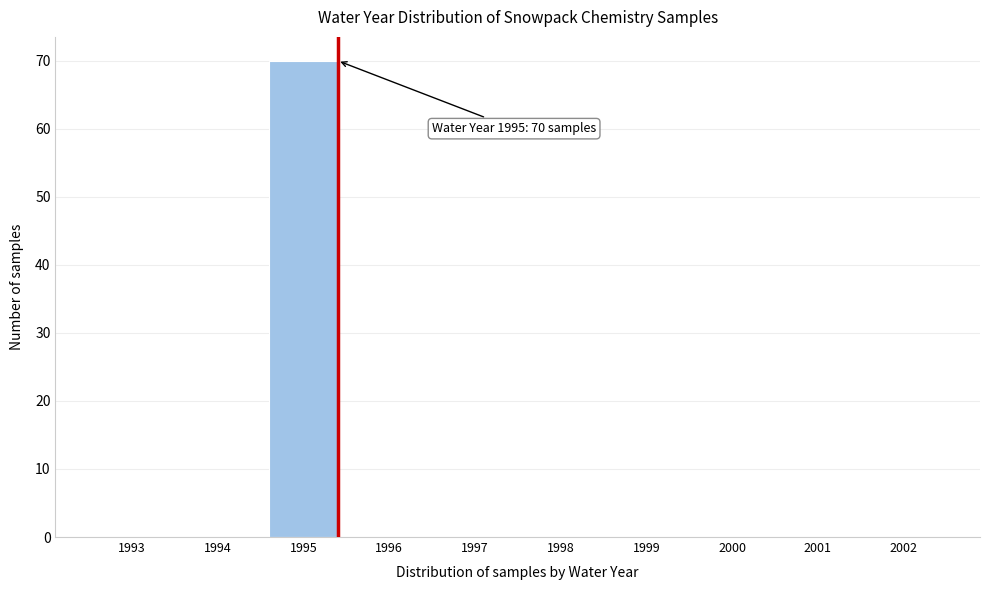

Reading right to left, extract all data points from this chart.

2002=0	2001=0	2000=0	1999=0	1998=0	1997=0	1996=0	1995=70	1994=0	1993=0